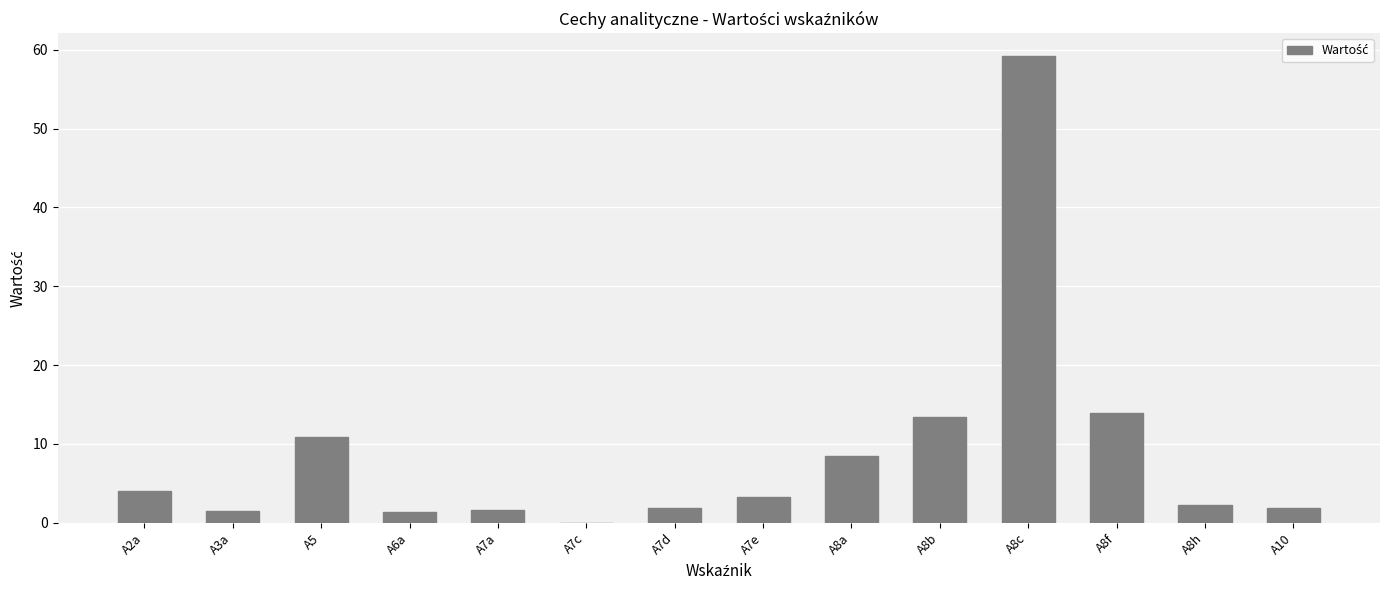

What is the sum of the values at A8b and A6a?

14.8